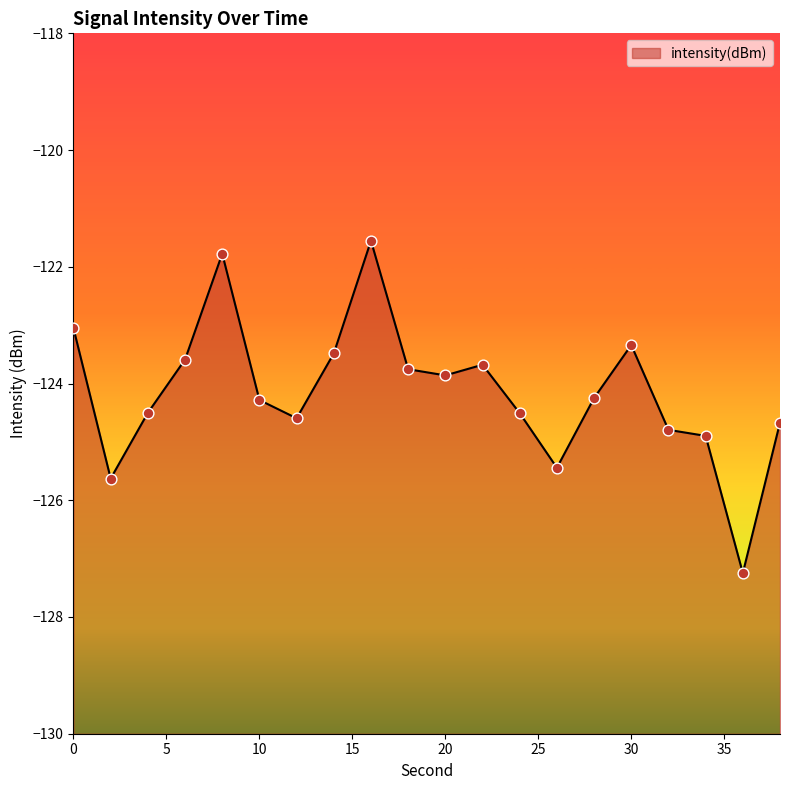

What is the change in value from 10 to 30?

+0.9